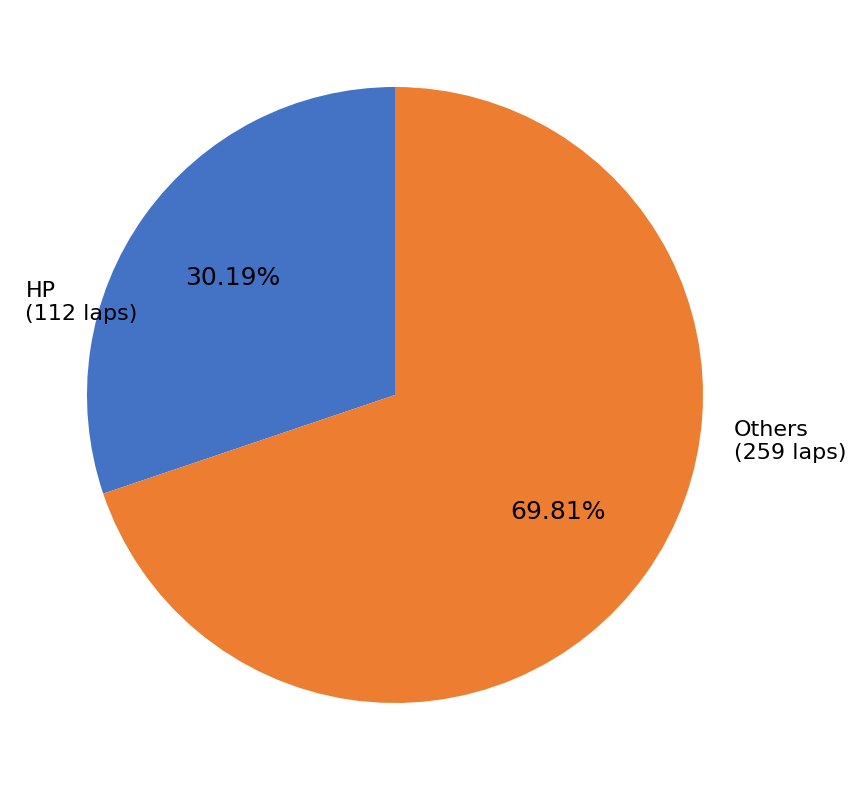

Rank the categories by value from highest to lowest.

Others, HP